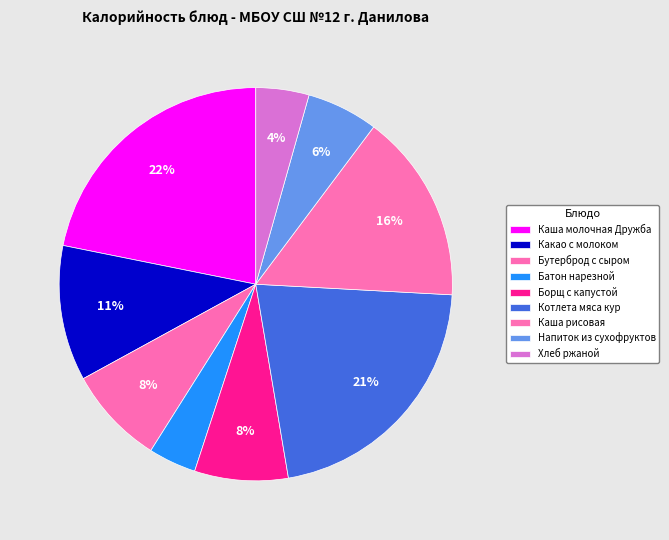

How many slices are in this pie chart?

9